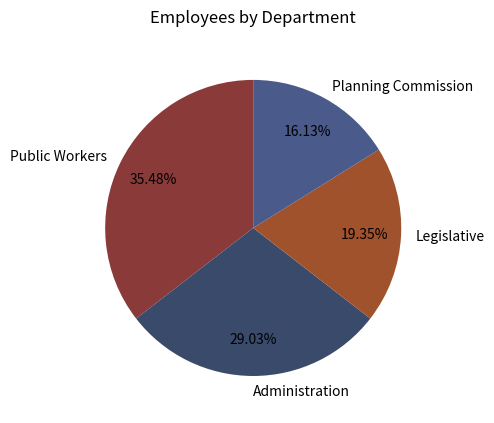

True or false: Legislative accounts for 19% of the total.

True